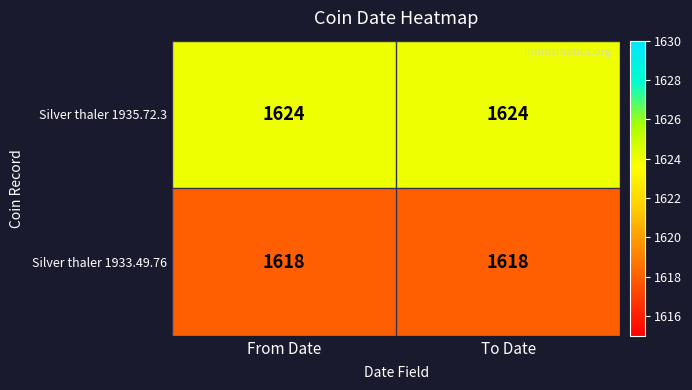

List the series in order of their peak value, highest first.

Silver thaler 1935.72.3, Silver thaler 1933.49.76